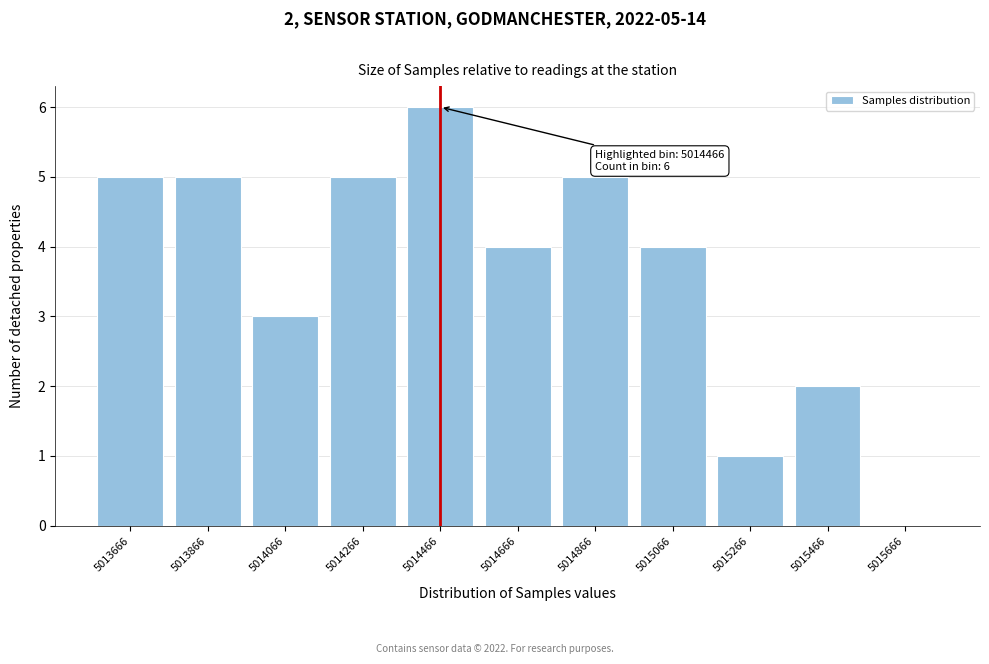

Reading left to right, transcribe all the data shown in this chart.

5013666=5	5013866=5	5014066=3	5014266=5	5014466=6	5014666=4	5014866=5	5015066=4	5015266=1	5015466=2	5015666=0